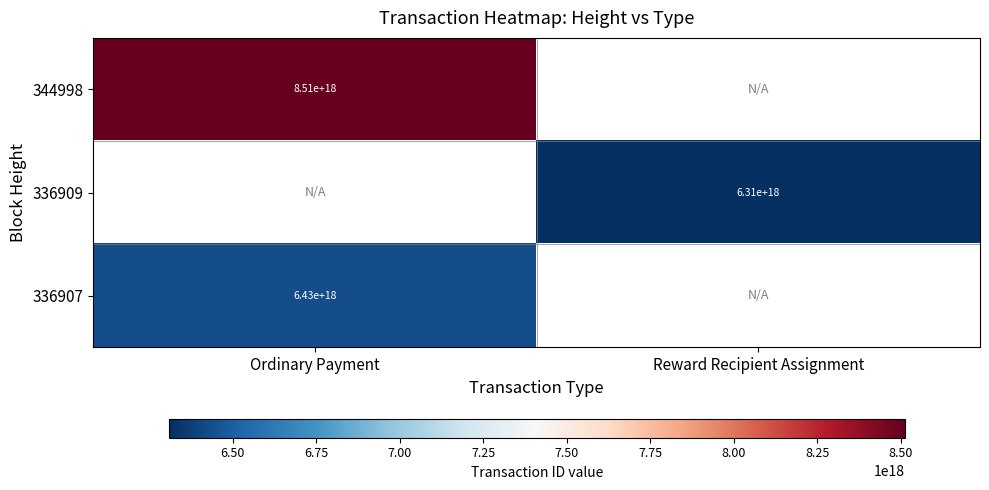

The 336907 series shows 6430000000000000000 at Ordinary Payment. True or false?

True